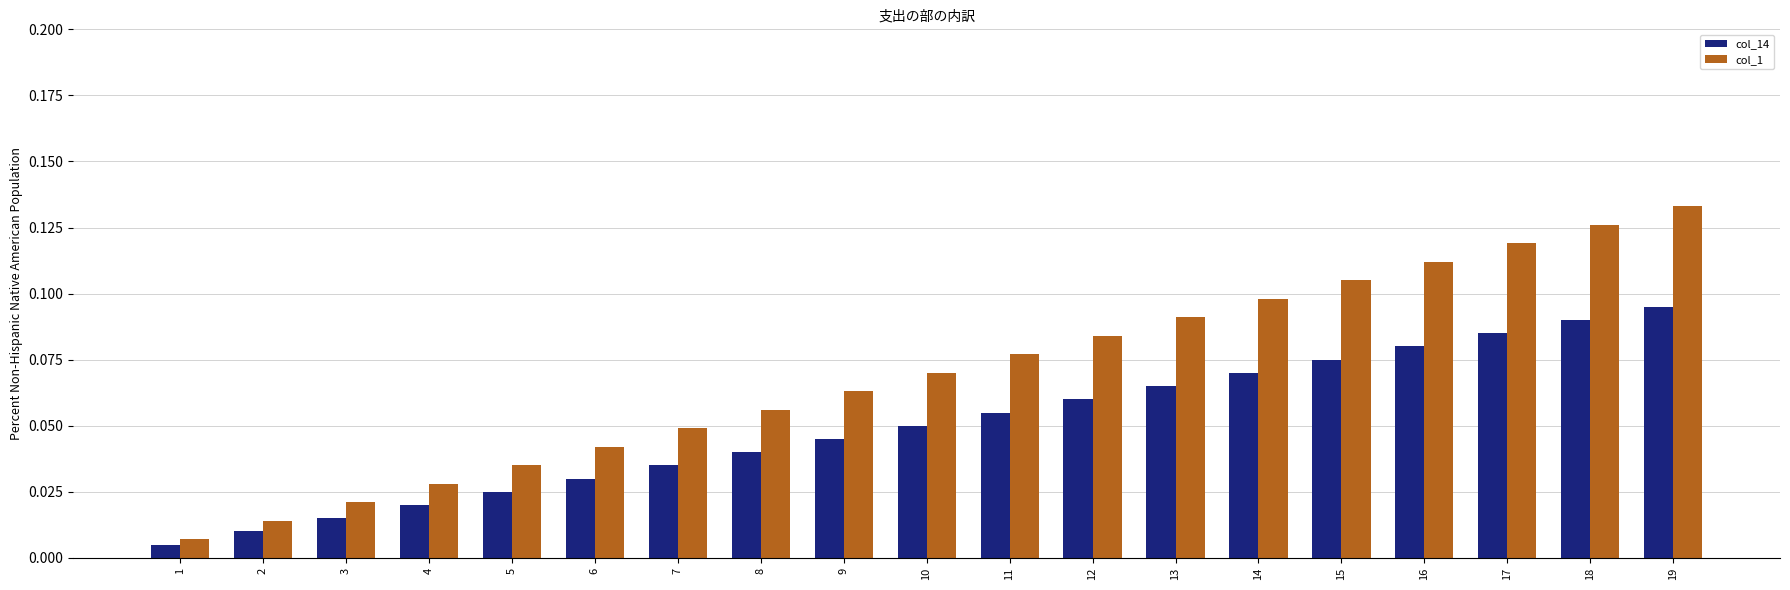

Which category has the highest value across all series?

19